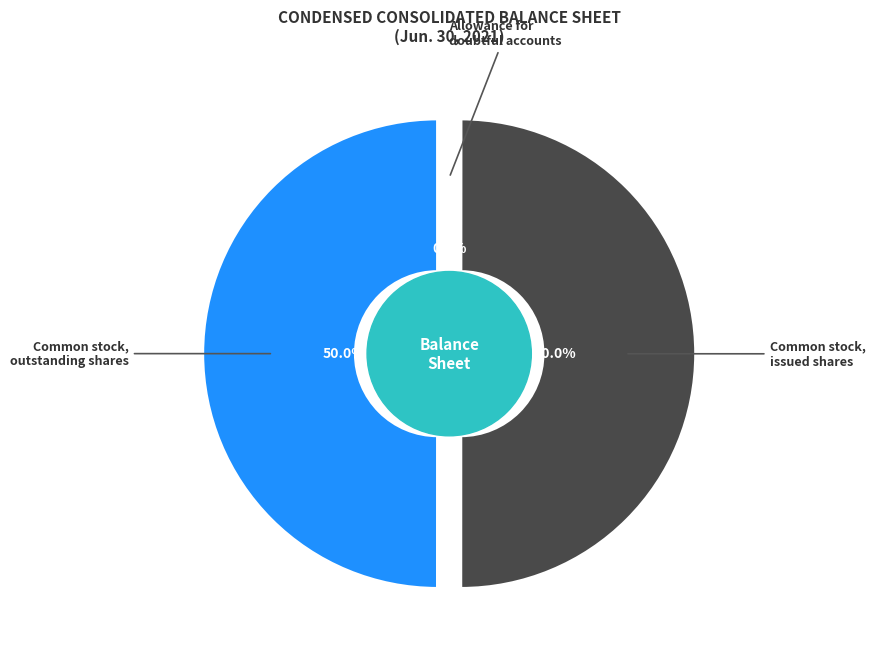

Is it true that Preferred stock, issued shares is 1% of the pie?

False